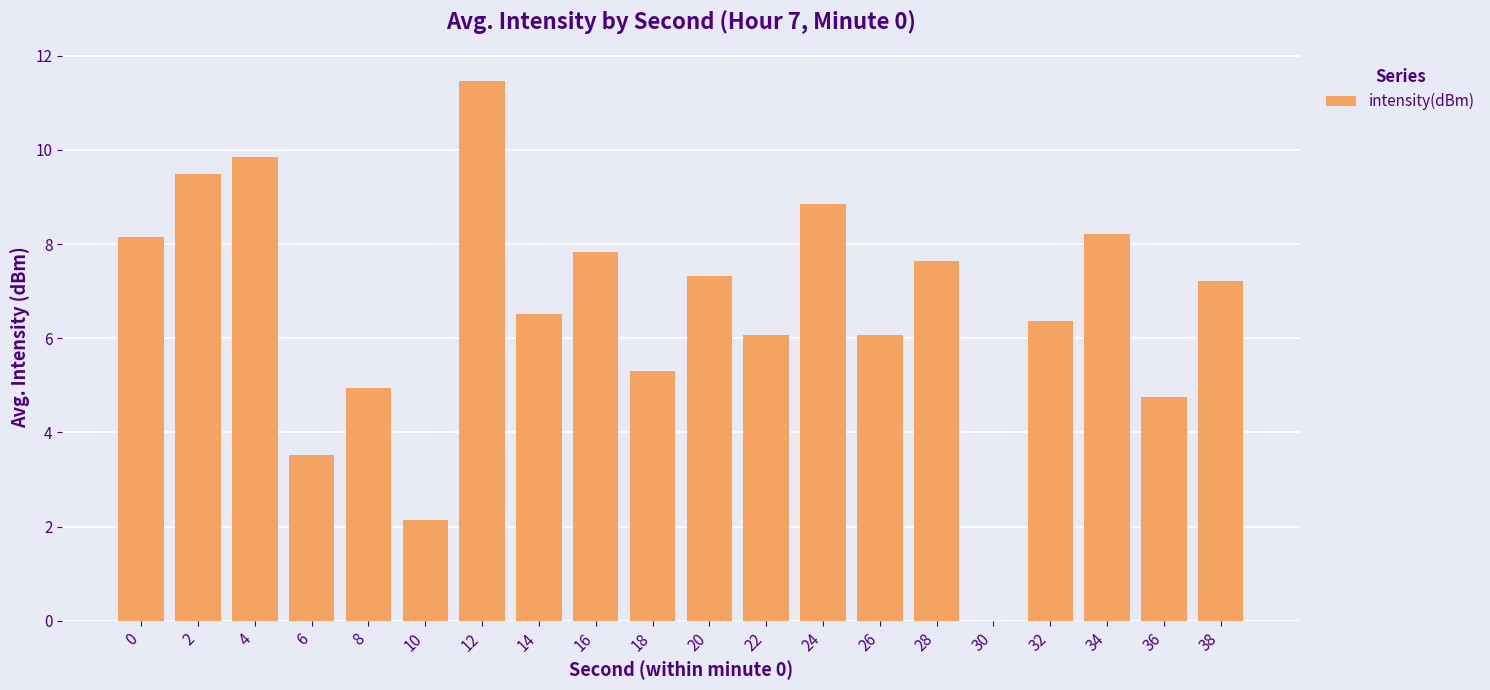

Count the number of categories in the chart.

20